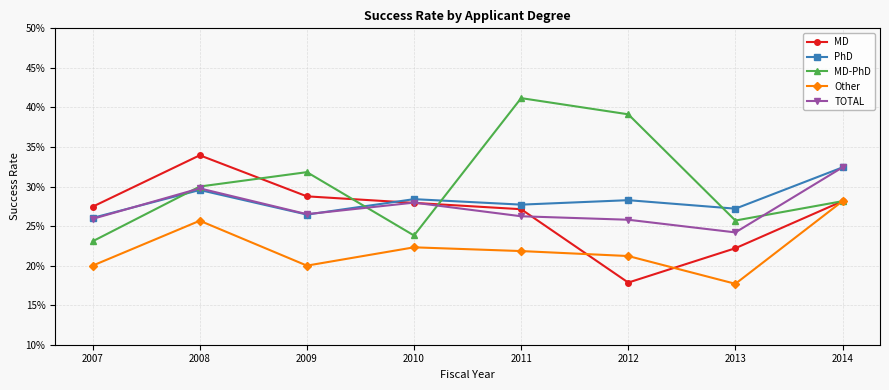

What is the maximum value for PhD?

0.3